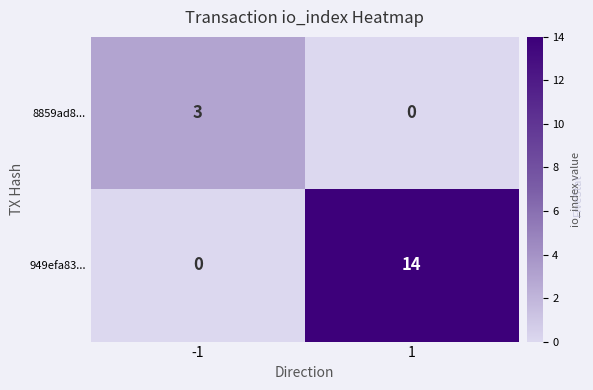

Is it true that 8859ad8... equals 3 at -1?

True